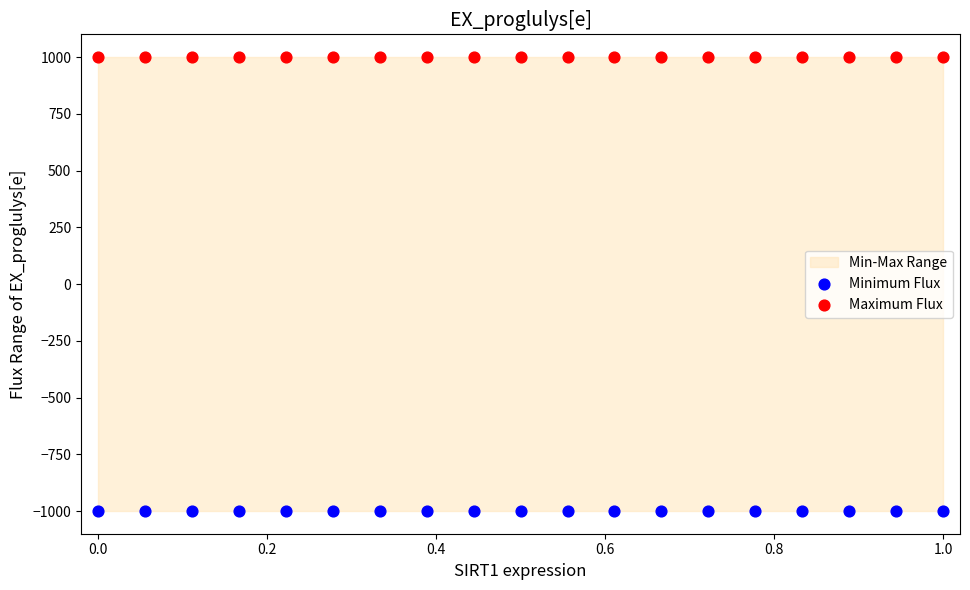

Which series reaches the minimum Y coordinate?

Minimum Flux